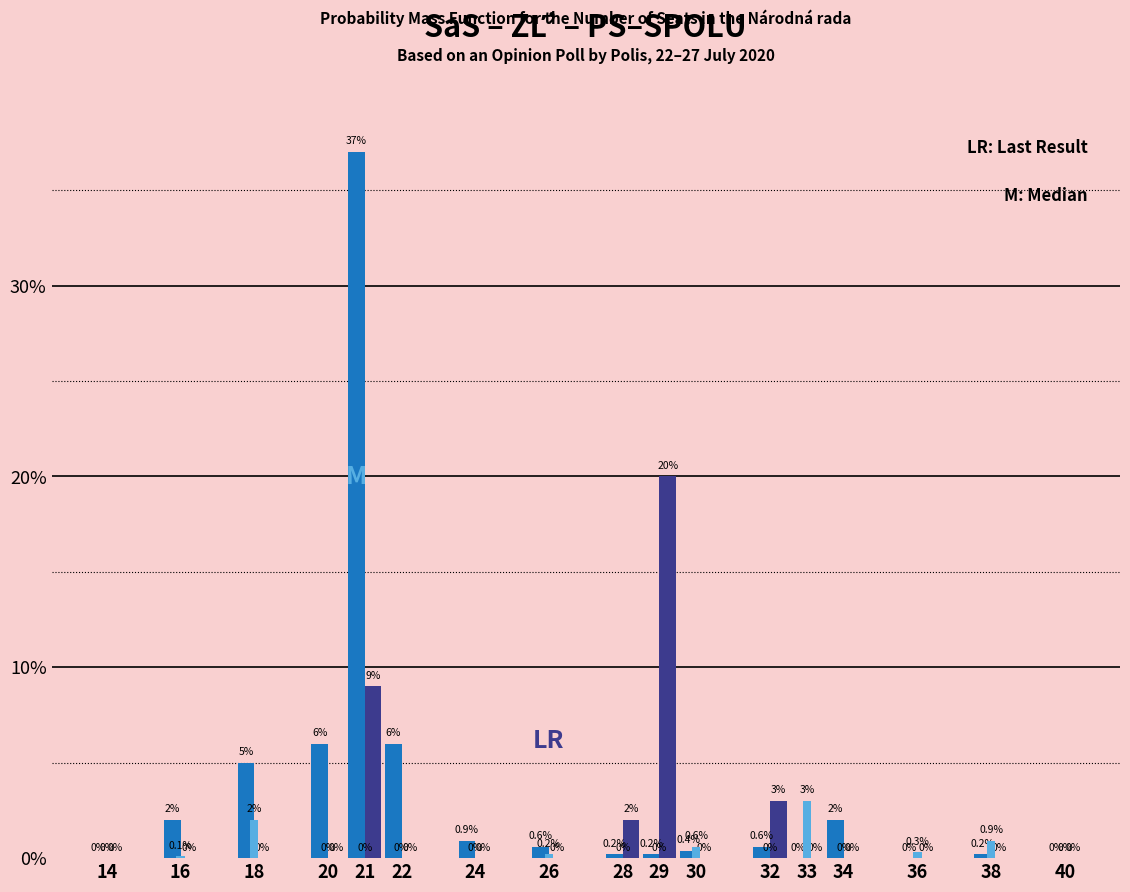

What is the total value across all series at 21?

46.0